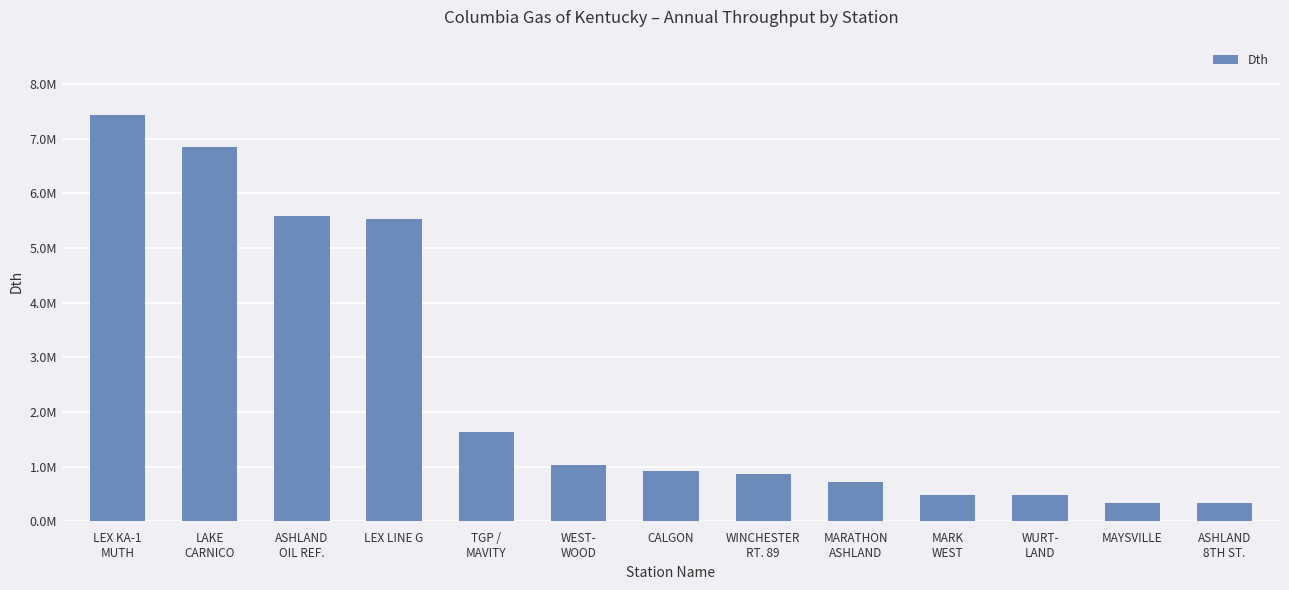

The value at WEST-
WOOD is 1022407. True or false?

True